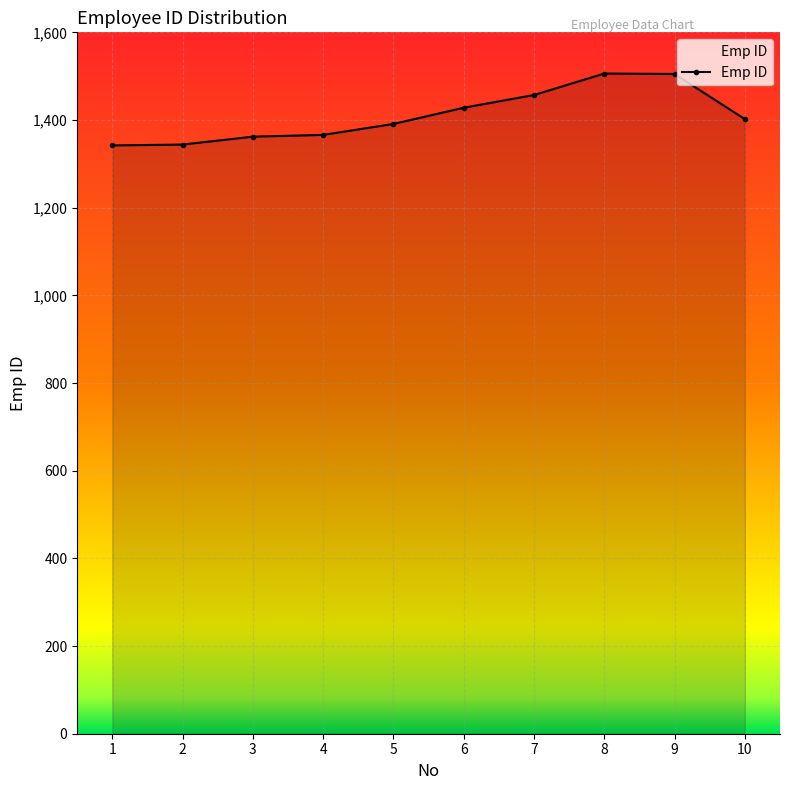

How many data points does each series have?

10